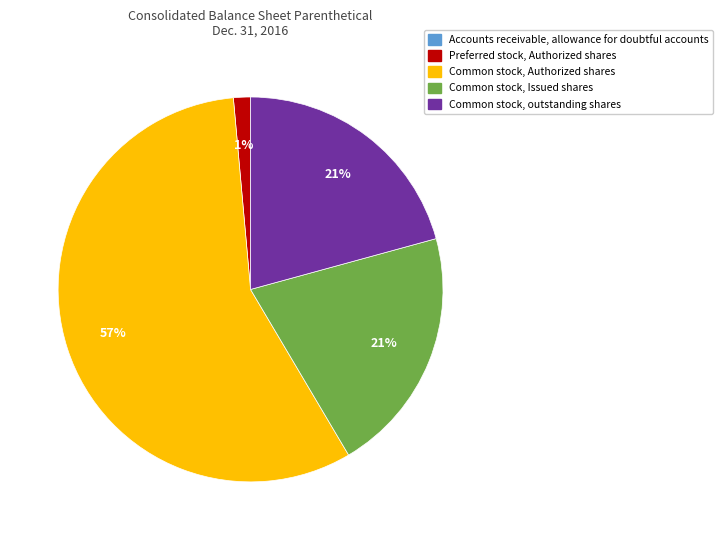

To the nearest percent, what is the difference between the largest and smallest slice percentages?

57%